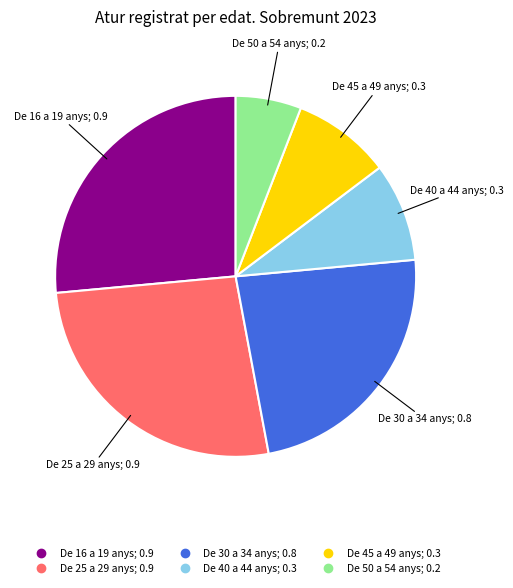

Which has a higher value, De 30 a 34 anys or De 50 a 54 anys?

De 30 a 34 anys